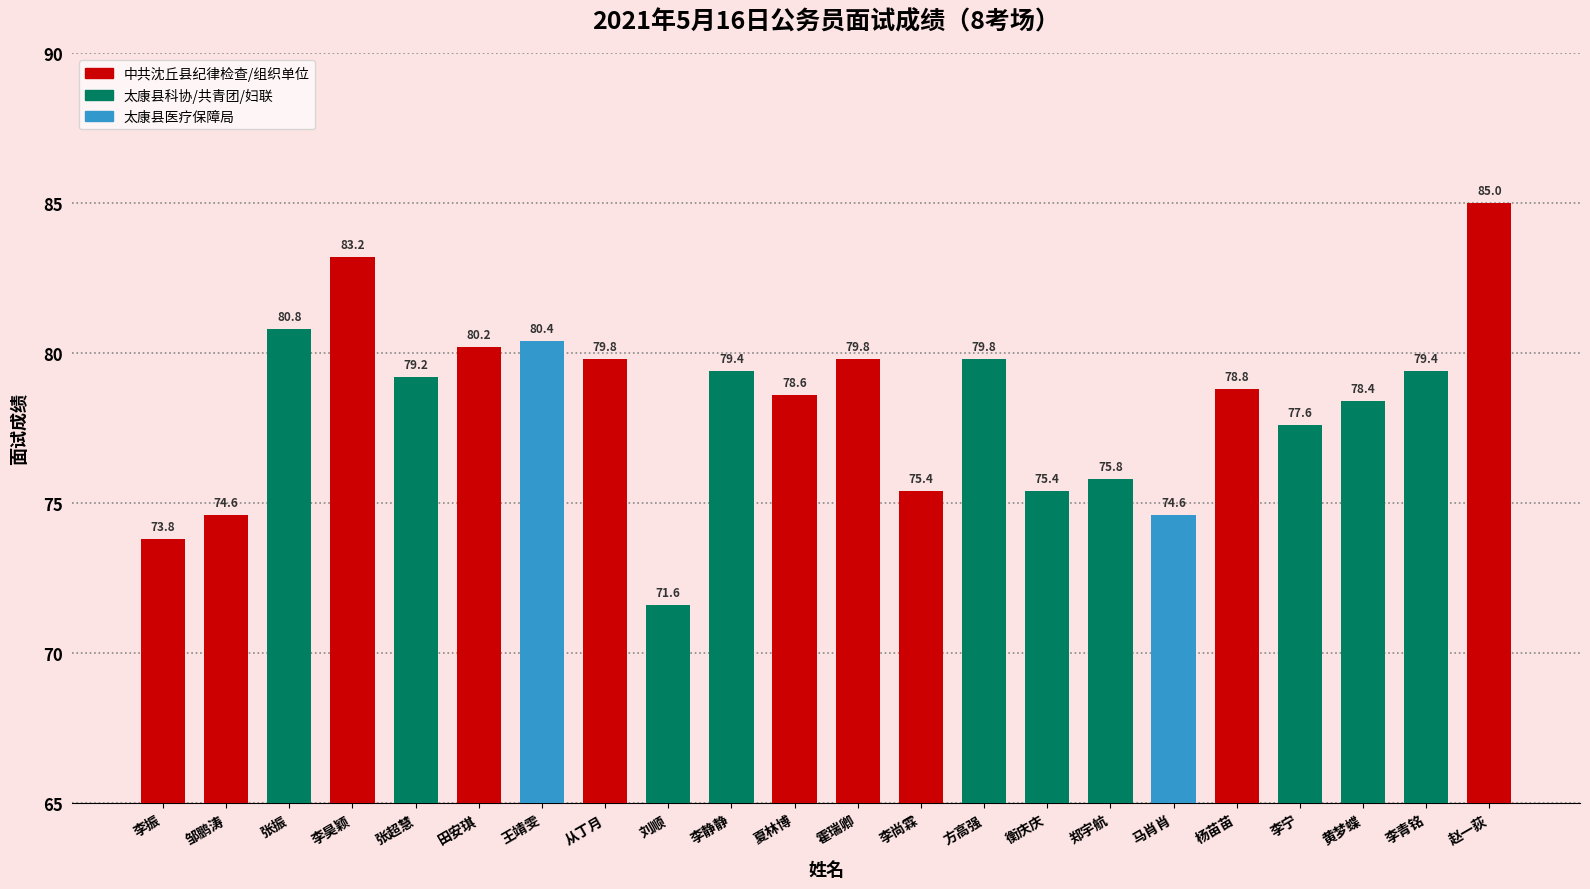

At which category does the chart reach its peak across all series?

赵一荻